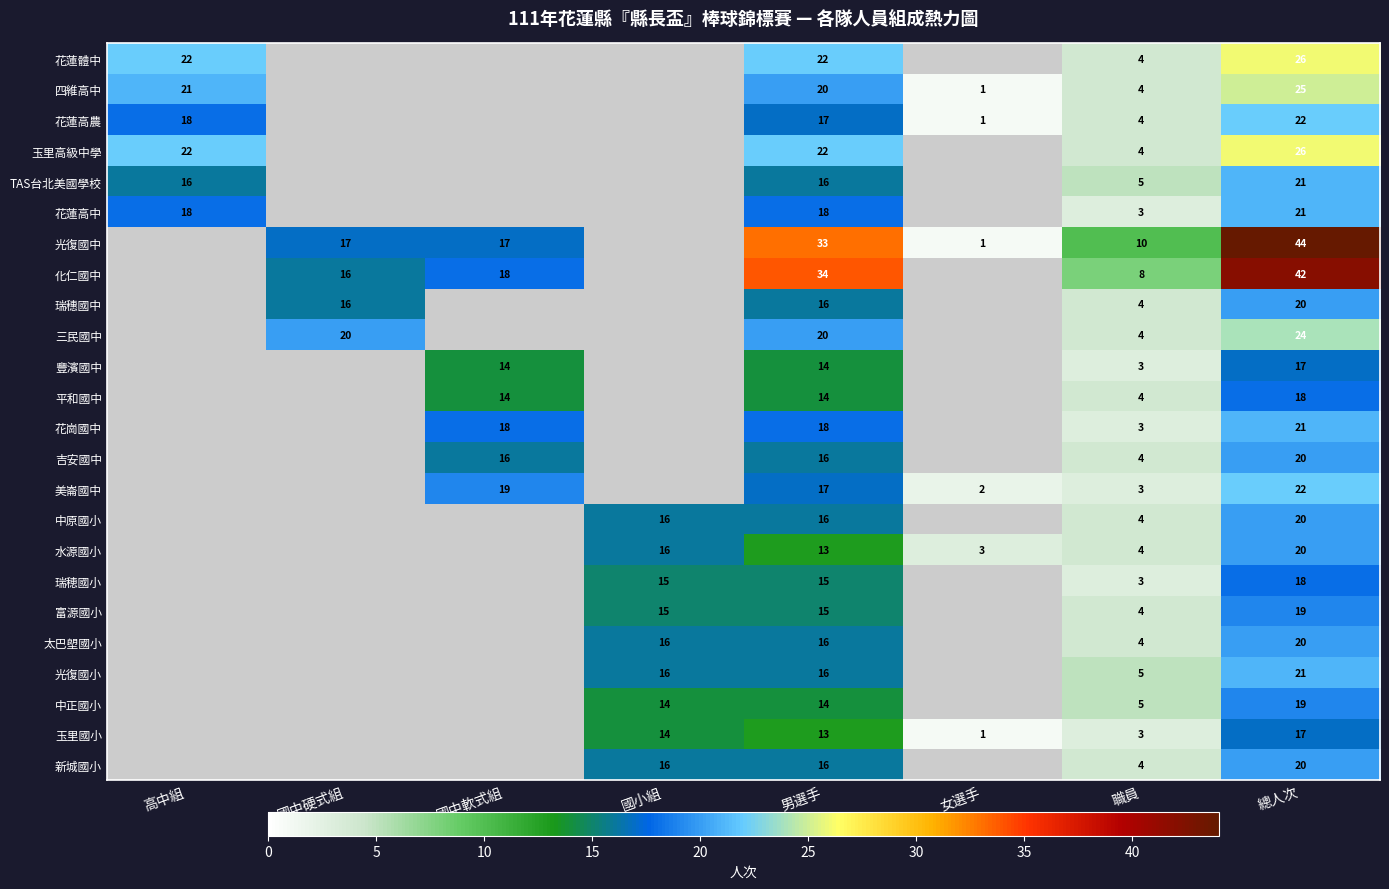

The value of 平和國中 at 國中軟式組 is 5. True or false?

False